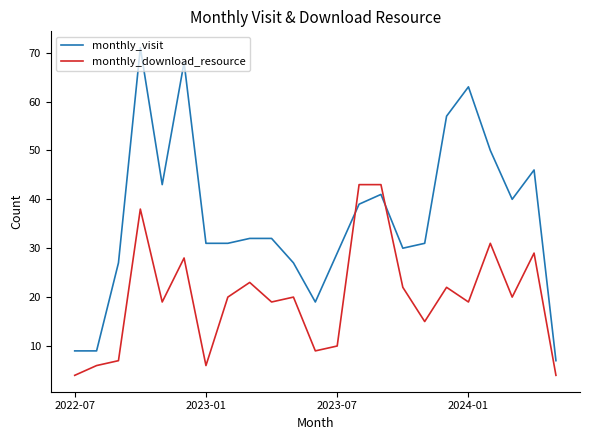

What is the greatest value displayed?

71